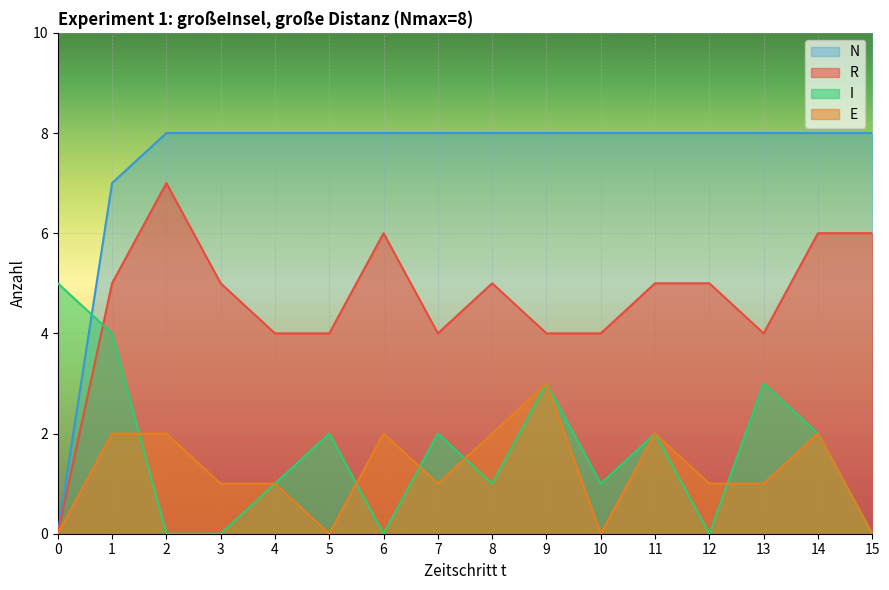

Reading left to right, transcribe all the data shown in this chart.

R: 0	5	7	5	4	4	6	4	5	4	4	5	5	4	6	6
I: 5	4	0	0	1	2	0	2	1	3	1	2	0	3	2	0
E: 0	2	2	1	1	0	2	1	2	3	0	2	1	1	2	0
N: 0	7	8	8	8	8	8	8	8	8	8	8	8	8	8	8